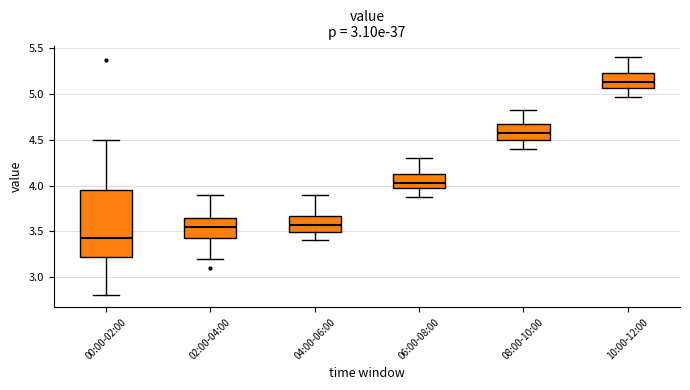

Which box is the tallest, from its lower edge to its upper edge?

00:00-02:00